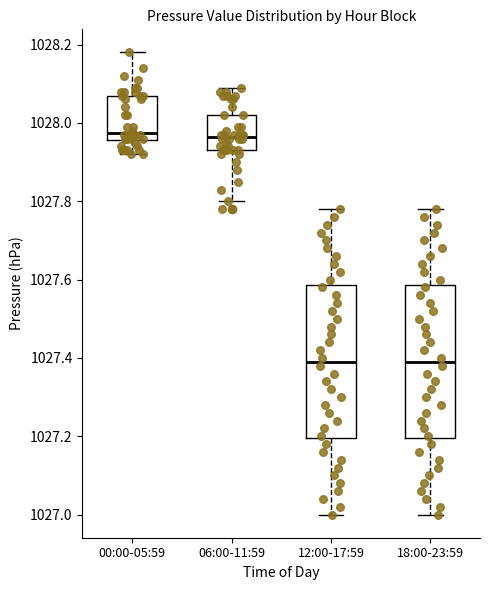

Reading left to right, transcribe this box plot: for each box, give where its median line is, the range the box spans, and where its two whiskers end, as read against the y-axis. The values are not printed on the chart, so give them approximately, as read against the axis.

00:00-05:59: median 1027.98, box 1027.96 to 1028.08, whiskers 1027.92 to 1028.18
06:00-11:59: median 1027.96, box 1027.94 to 1028.02, whiskers 1027.80 to 1028.10
12:00-17:59: median 1027.40, box 1027.20 to 1027.58, whiskers 1027.00 to 1027.78
18:00-23:59: median 1027.40, box 1027.20 to 1027.58, whiskers 1027.00 to 1027.78